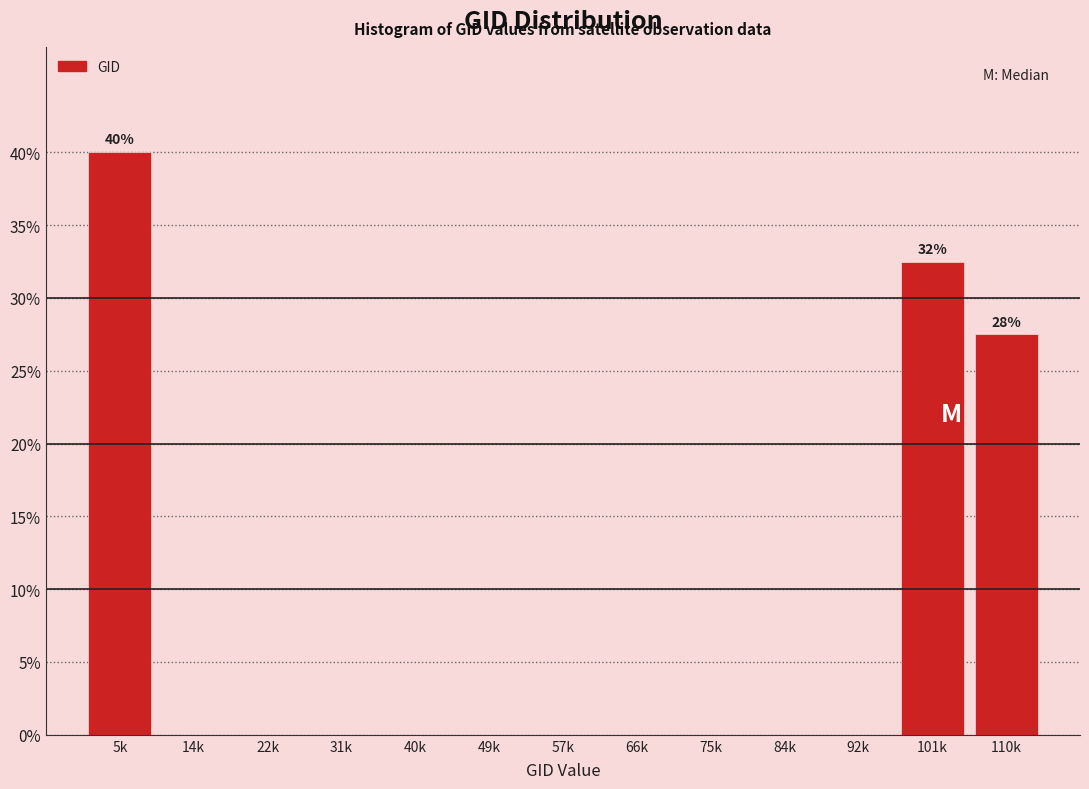

Reading right to left, extract all data points from this chart.

110k=27.5	101k=32.5	92k=0.0	84k=0.0	75k=0.0	66k=0.0	57k=0.0	49k=0.0	40k=0.0	31k=0.0	22k=0.0	14k=0.0	5k=40.0